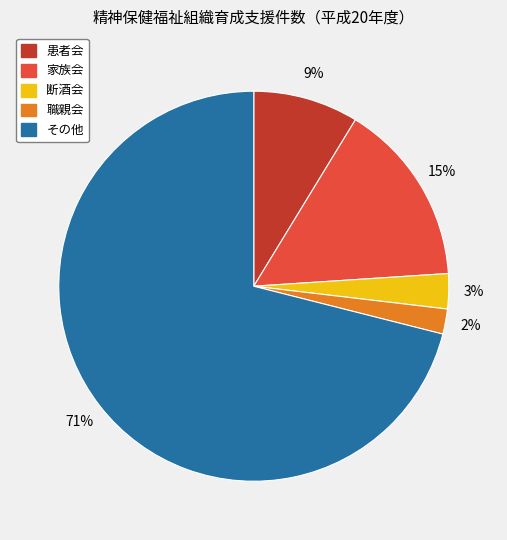

The 家族会 slice represents 15% of the pie. True or false?

True